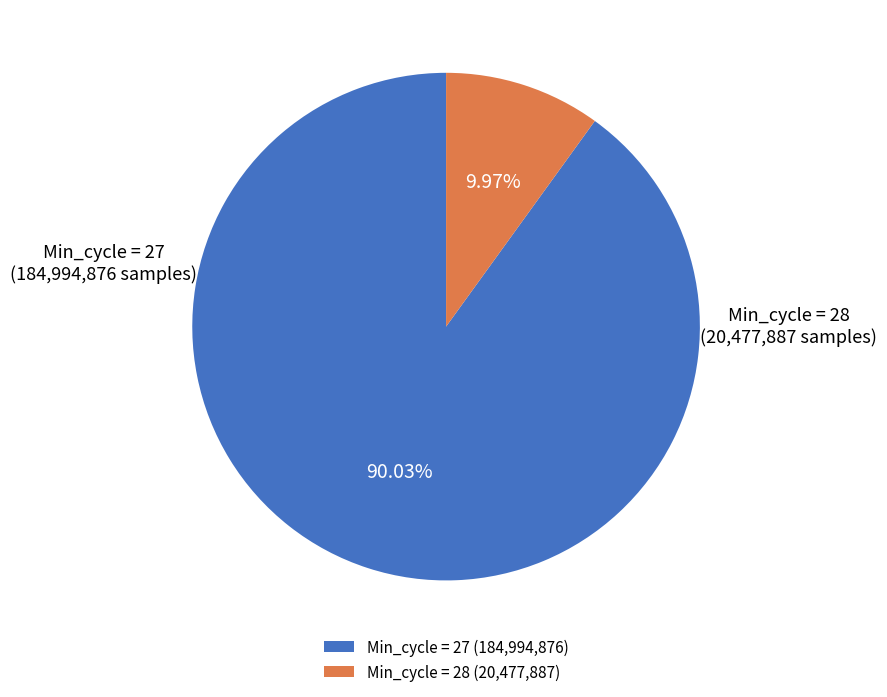

What is the largest slice in the pie chart?

Min_cycle = 27 (184,994,876)